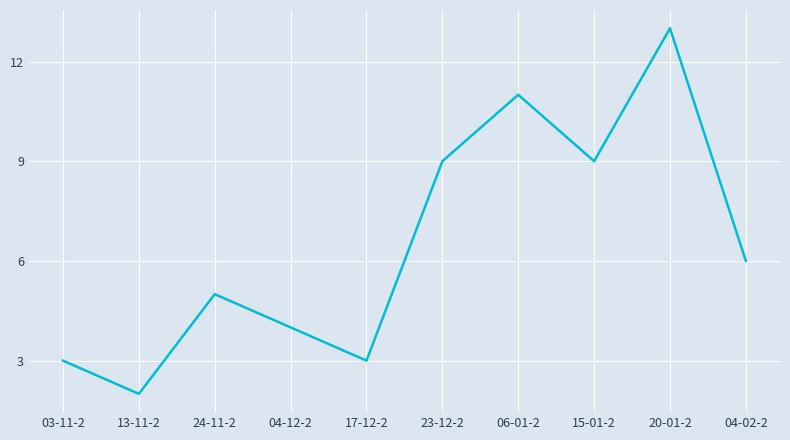

Which has a higher value, 04-12-2 or 23-12-2?

23-12-2